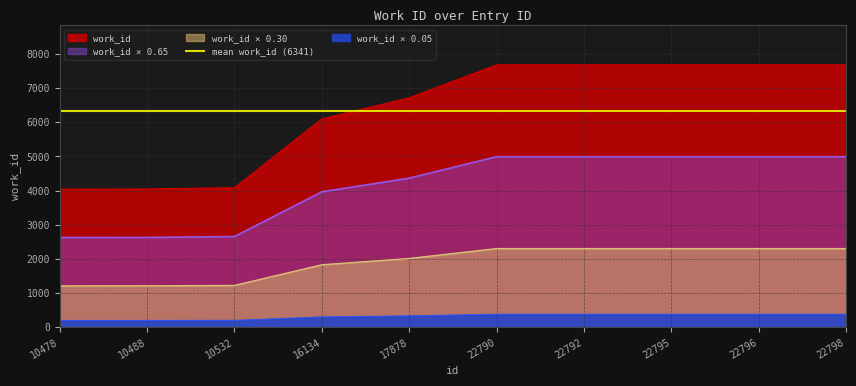

What is the change in value from 10488 to 22792?

+2361.5